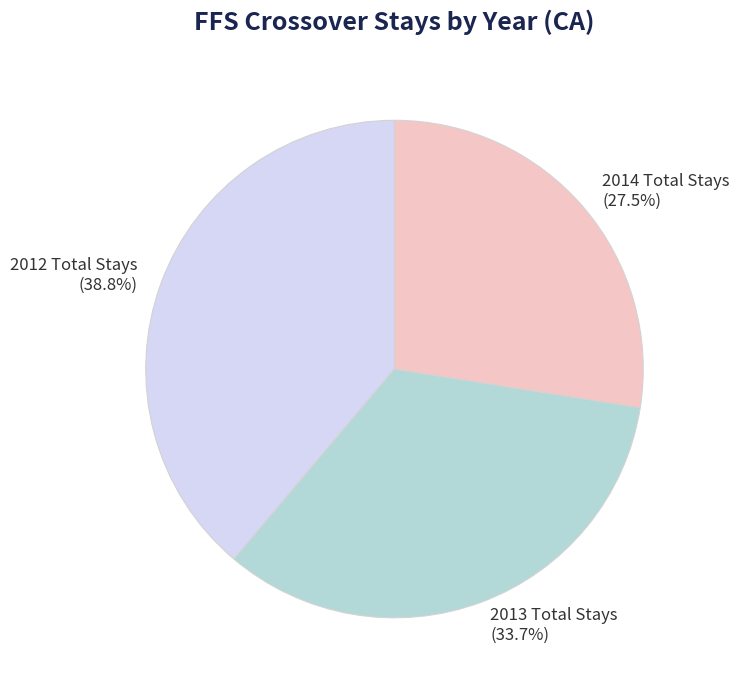

What is the ratio of the value at 2012 Total Stays to the value at 2014 Total Stays?

1.4